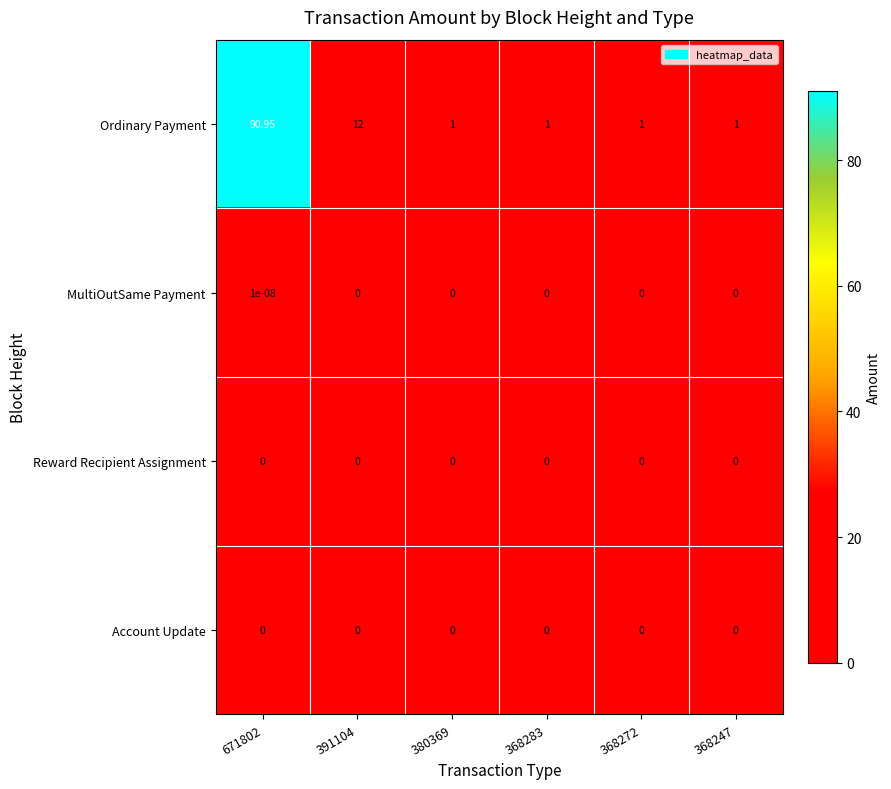

Which series has the largest range (max minus min)?

Ordinary Payment